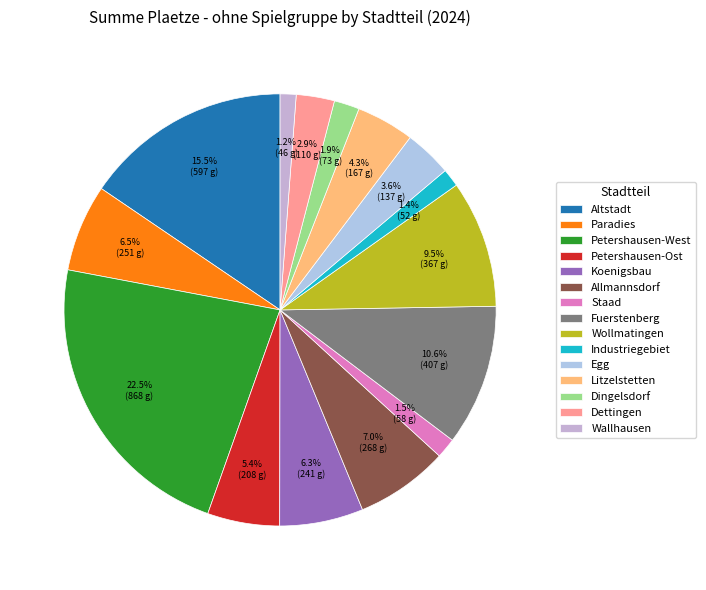

To the nearest percent, what percentage of the pie is Industriegebiet?

1%